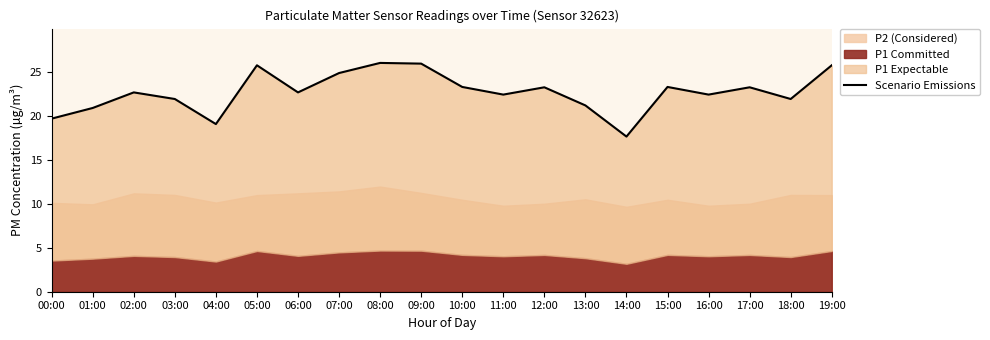

The value at 05:00 is 42.9. True or false?

False